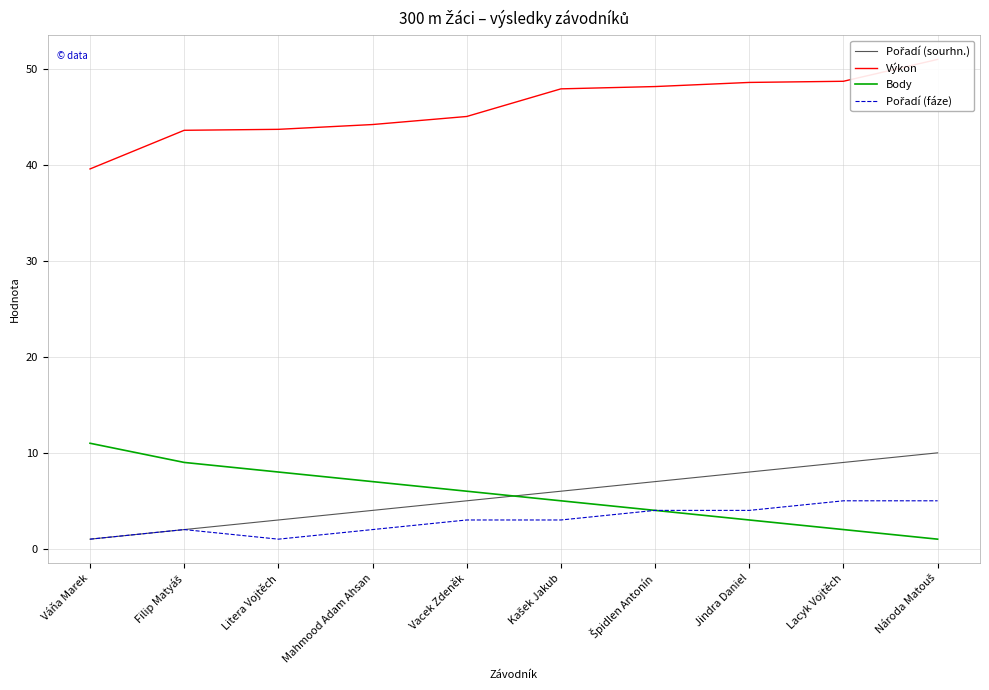

Which series has the largest range (max minus min)?

Výkon